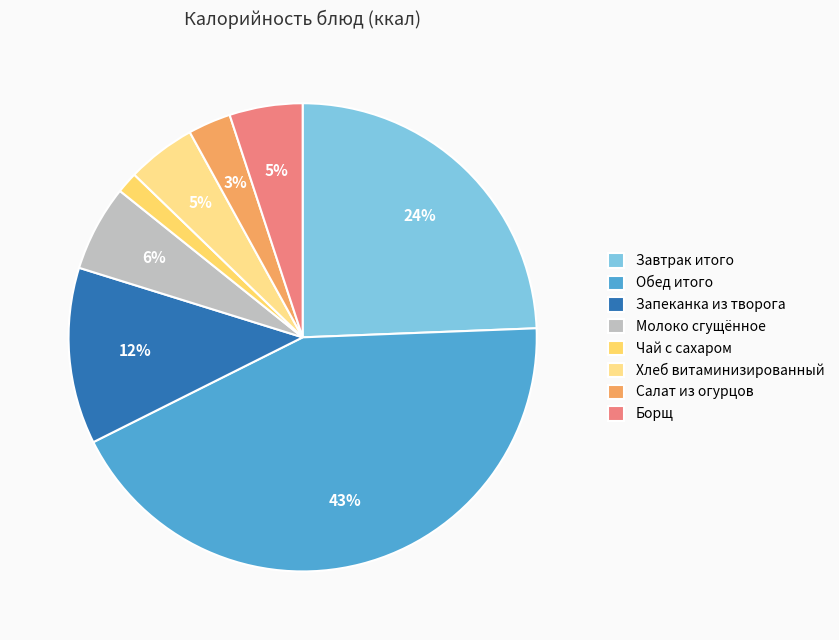

Which category has the smallest portion of the pie?

Чай с сахаром